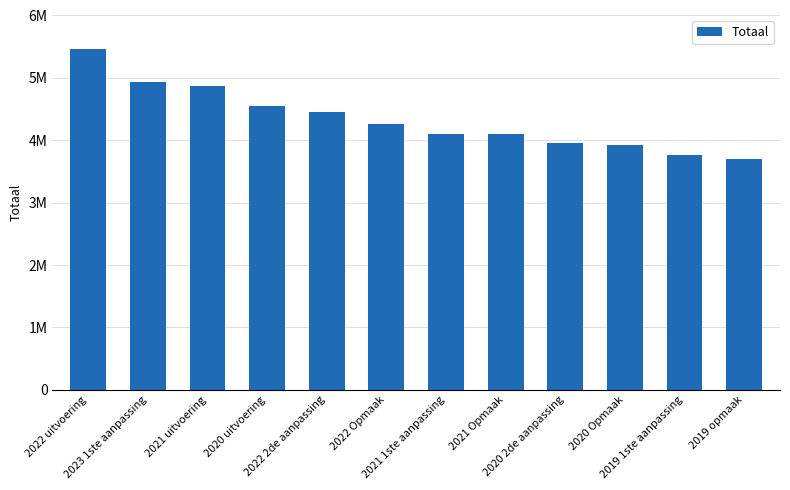

Does the chart contain any negative values?

No